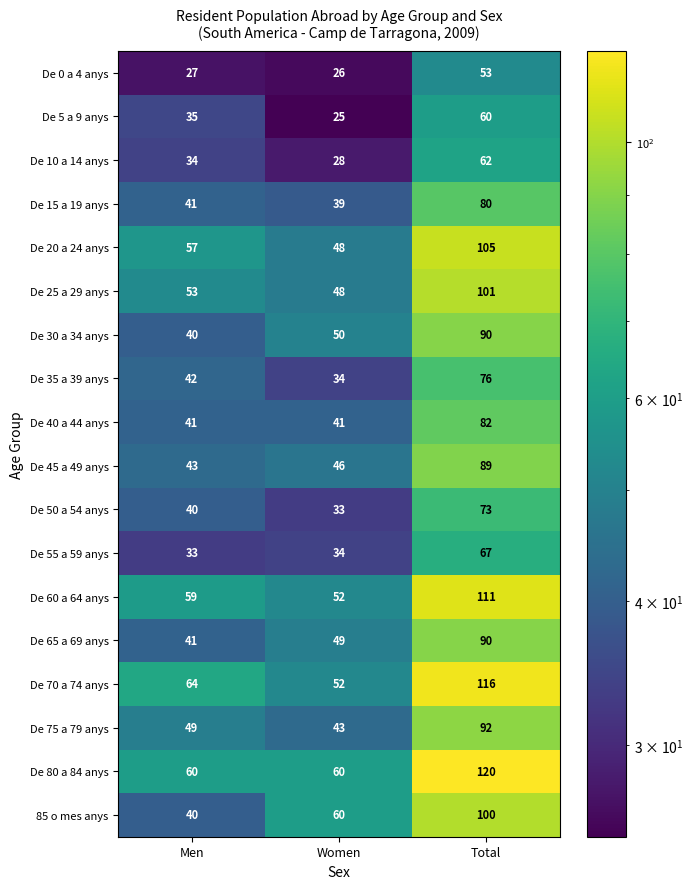

How many distinct data groups are displayed?

18